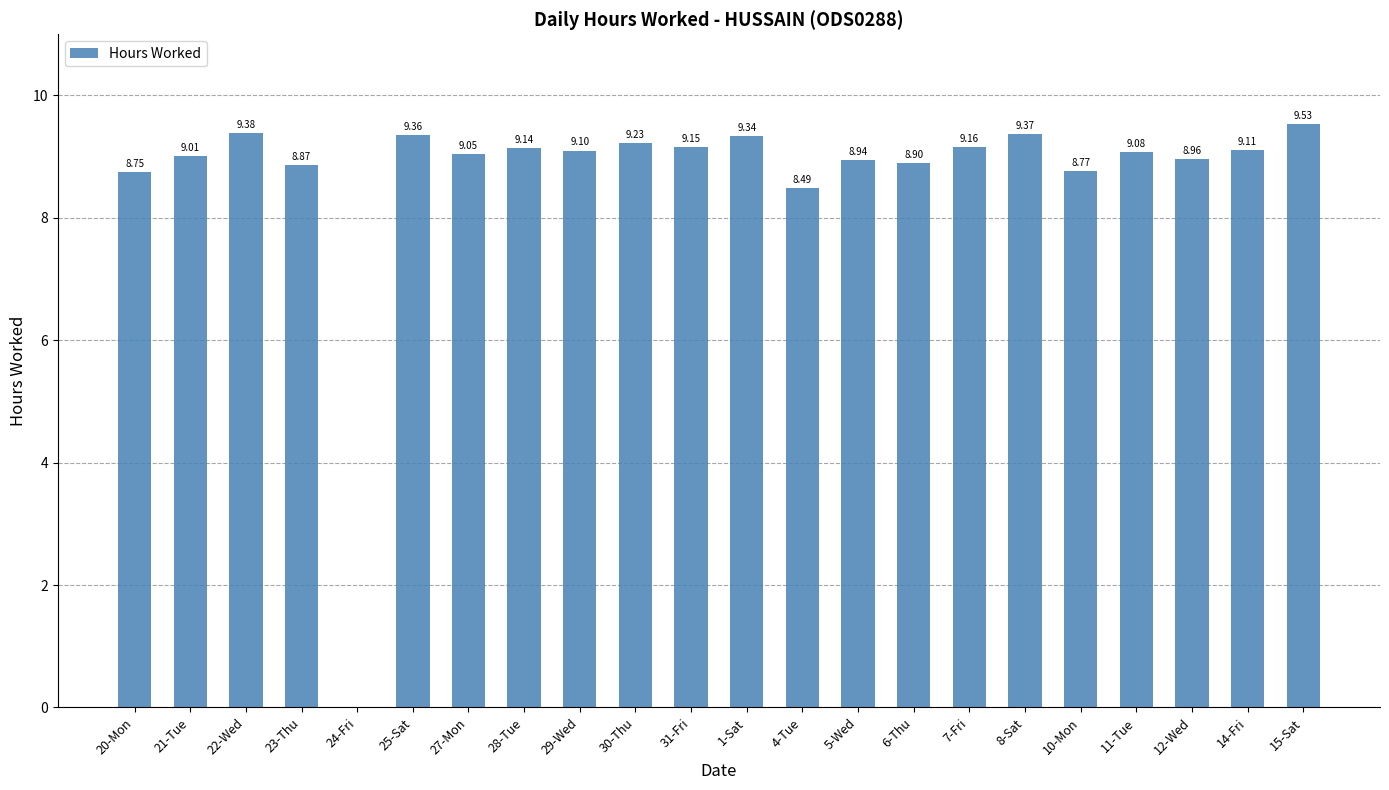

What is the ratio of the value at 6-Thu to the value at 25-Sat?

1.0